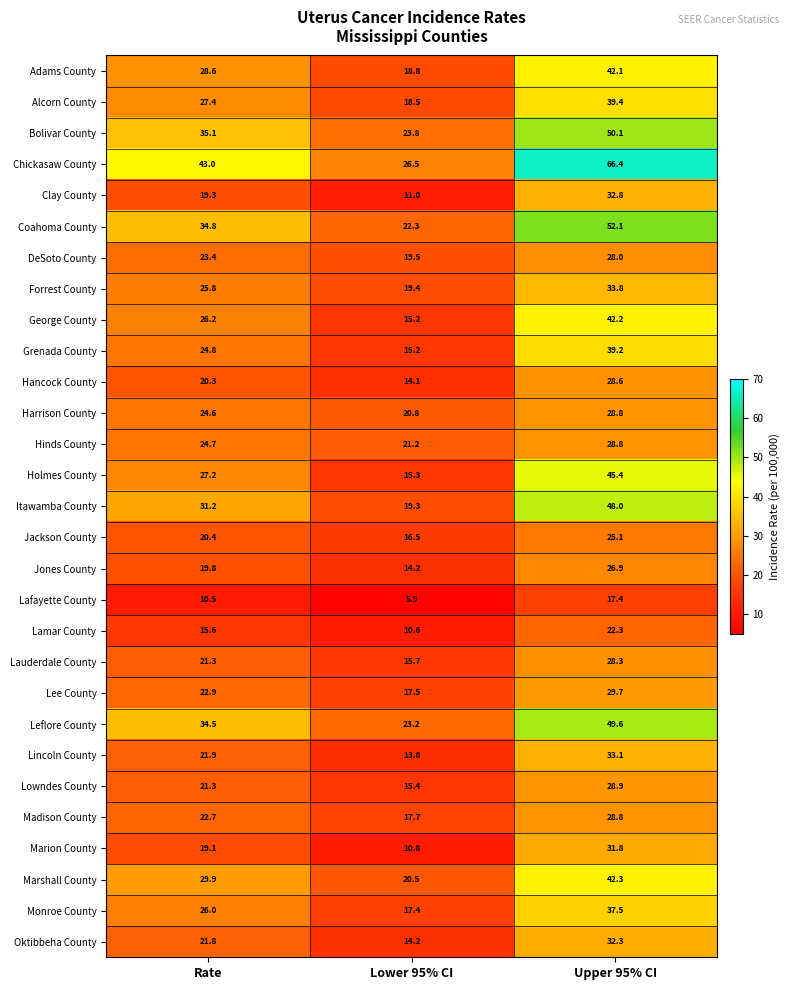

List the labels in order of Oktibbeha County value, smallest first.

Lower 95% CI, Rate, Upper 95% CI